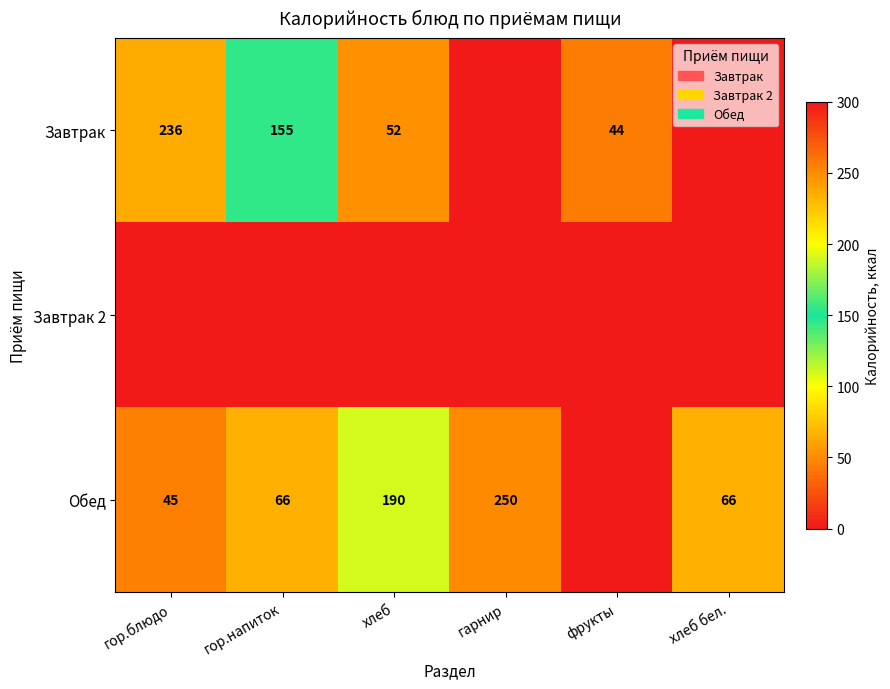

What is the difference between the highest and lowest values at гор.блюдо?

236